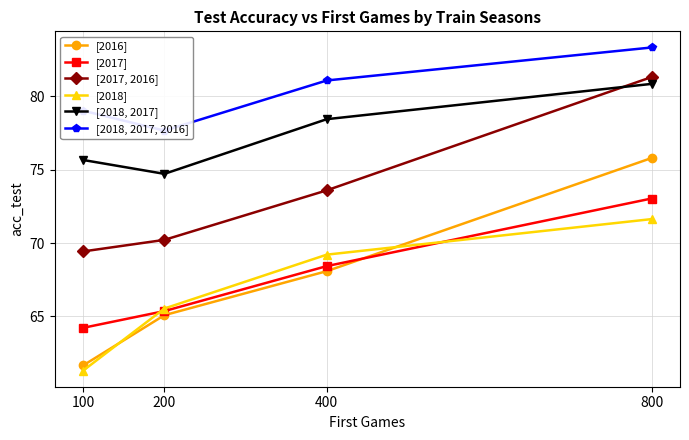

At 400, list the series in order from smallest to largest.

[2016], [2017], [2018], [2017, 2016], [2018, 2017], [2018, 2017, 2016]